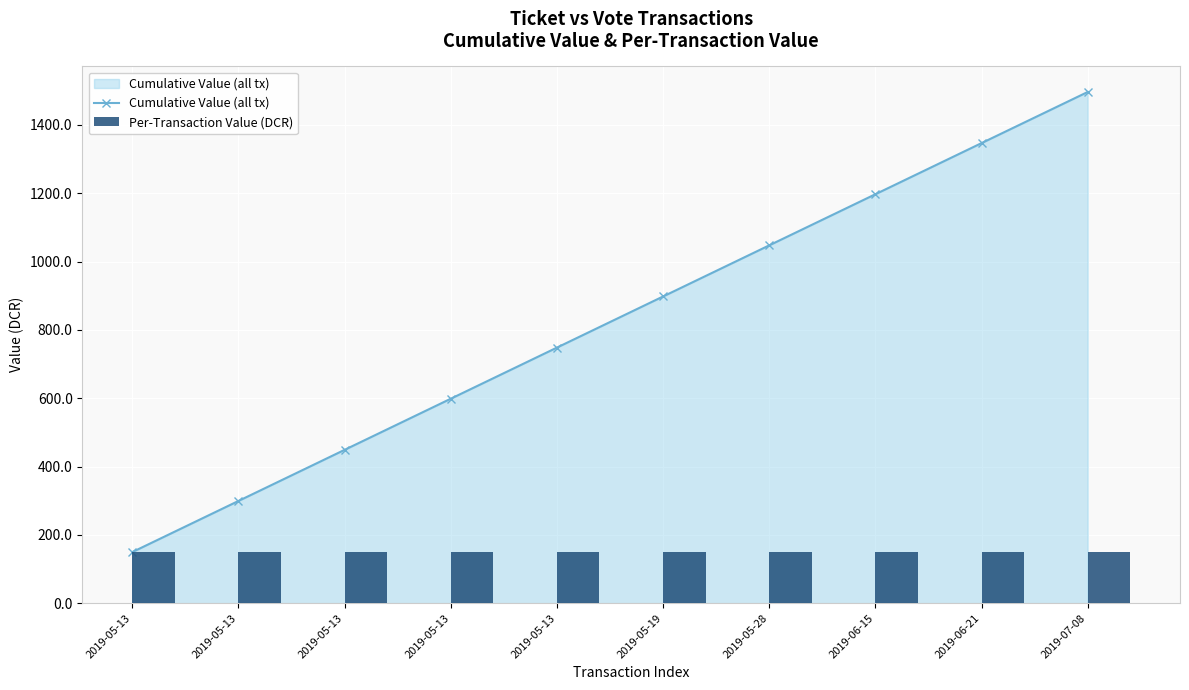

Reading left to right, what are all the values shown in this chart?

Cumulative Value (all tx): 149.6	299.3	448.9	598.6	748.2	897.9	1047.5	1197.2	1346.8	1496.5
Per-Transaction Value (DCR): 149.6	149.6	149.6	149.6	149.6	149.6	149.6	149.6	149.6	149.6